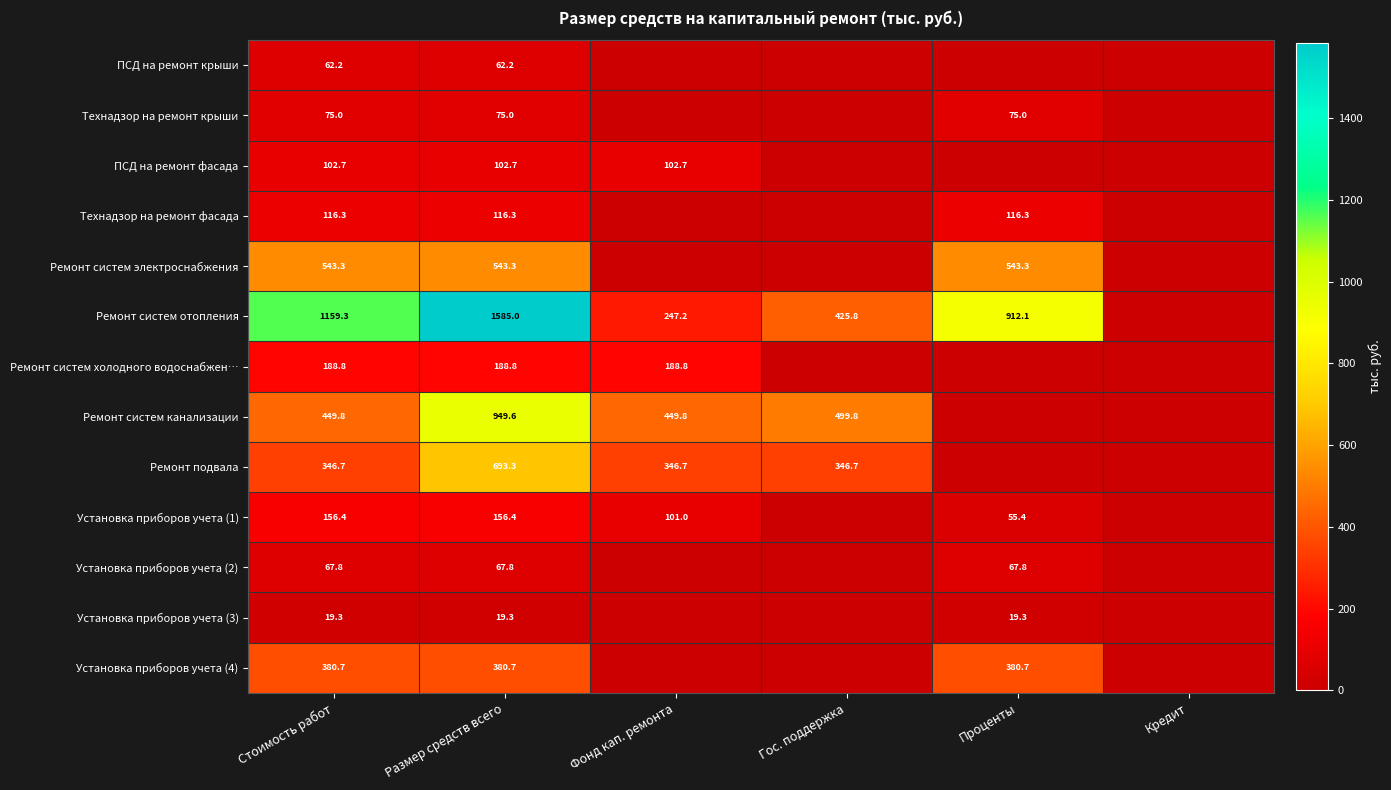

The value of Ремонт подвала at Фонд кап. ремонта is 216.9. True or false?

False